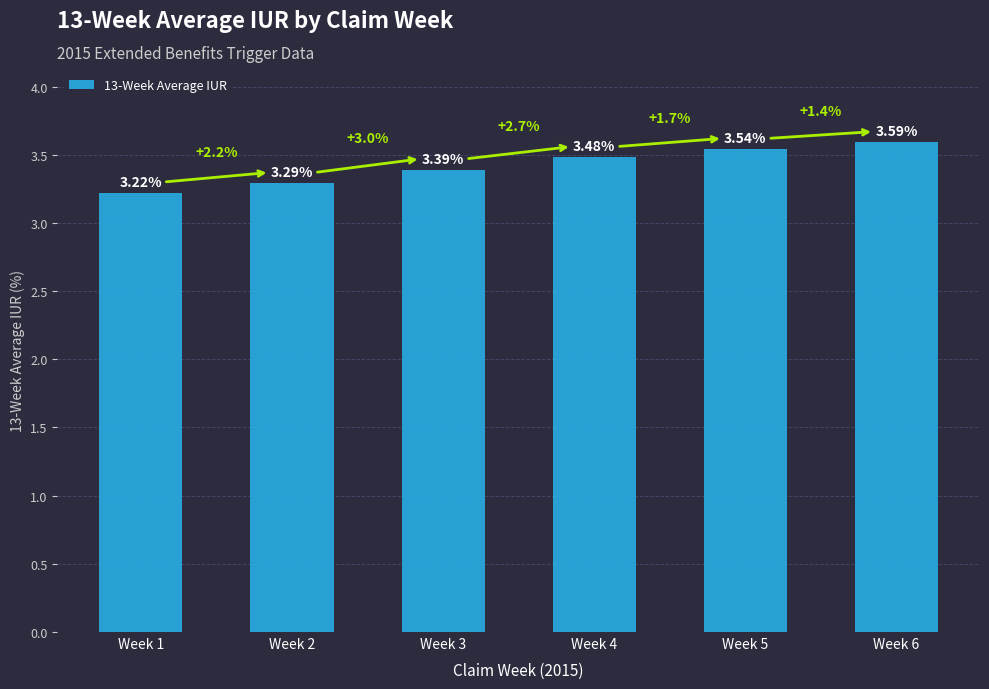

List the labels in order of value, largest first.

Week 6, Week 5, Week 4, Week 3, Week 2, Week 1